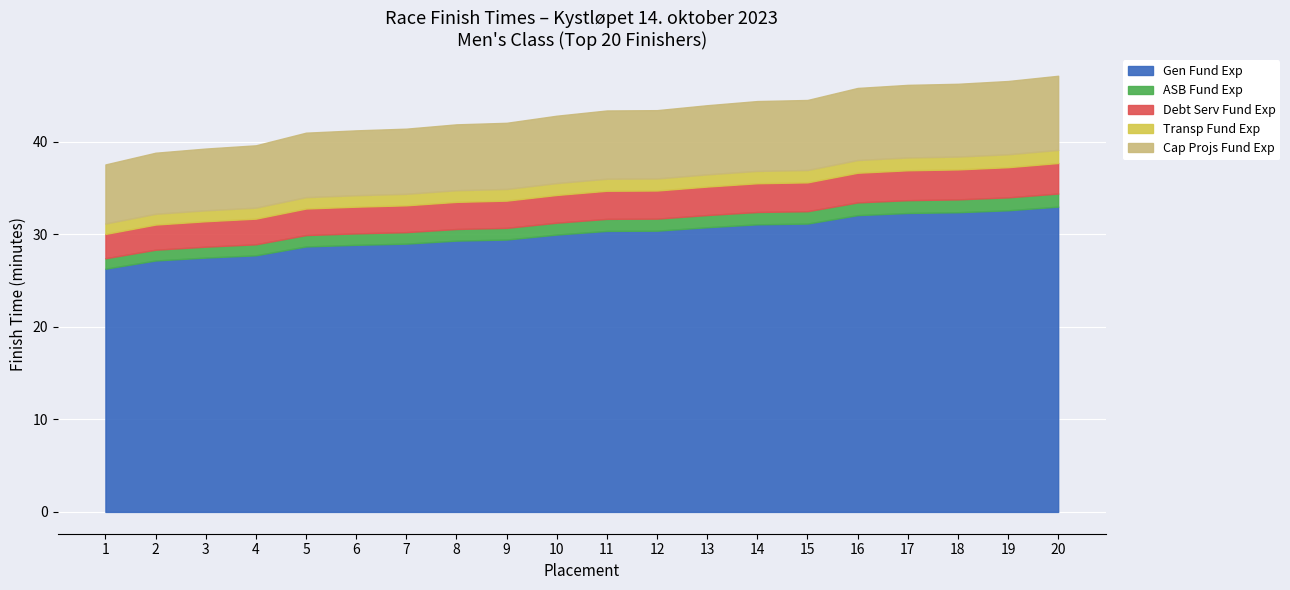

True or false: Transp Fund Exp has more than 0 points higher than both neighbors.

False